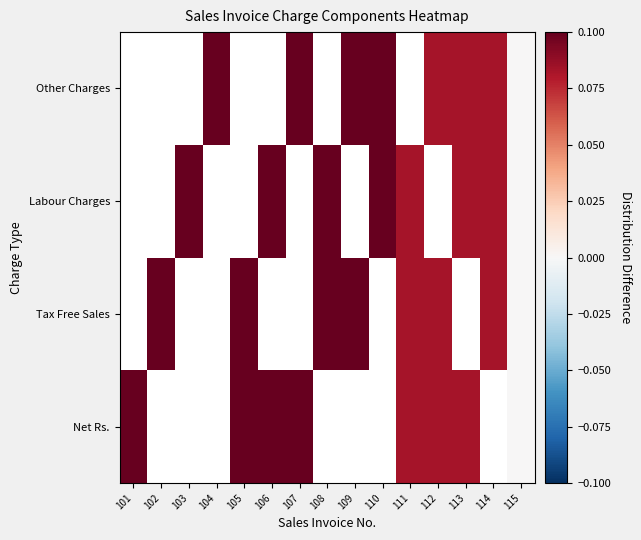

At 102, list the series in order from smallest to largest.

Net Rs., Labour Charges, Other Charges, Tax Free Sales